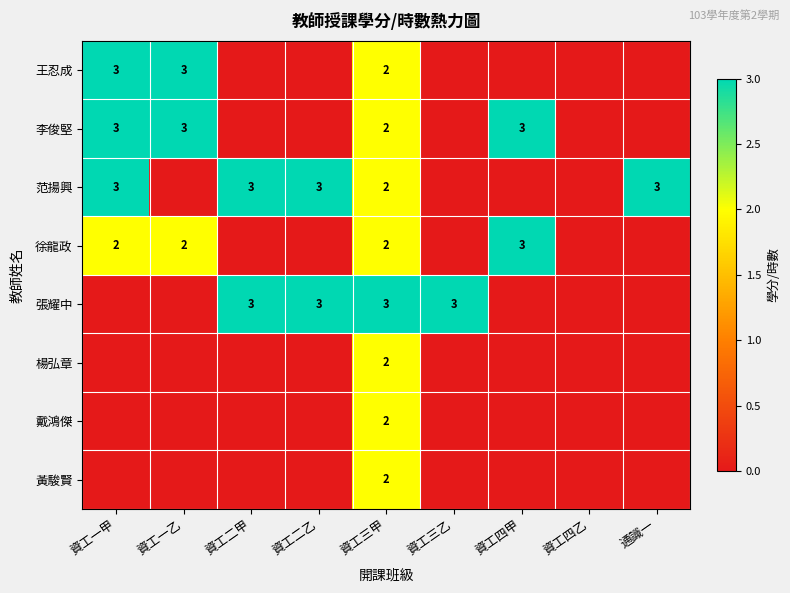

The value of 王忍成 at 資工三甲 is 3. True or false?

False